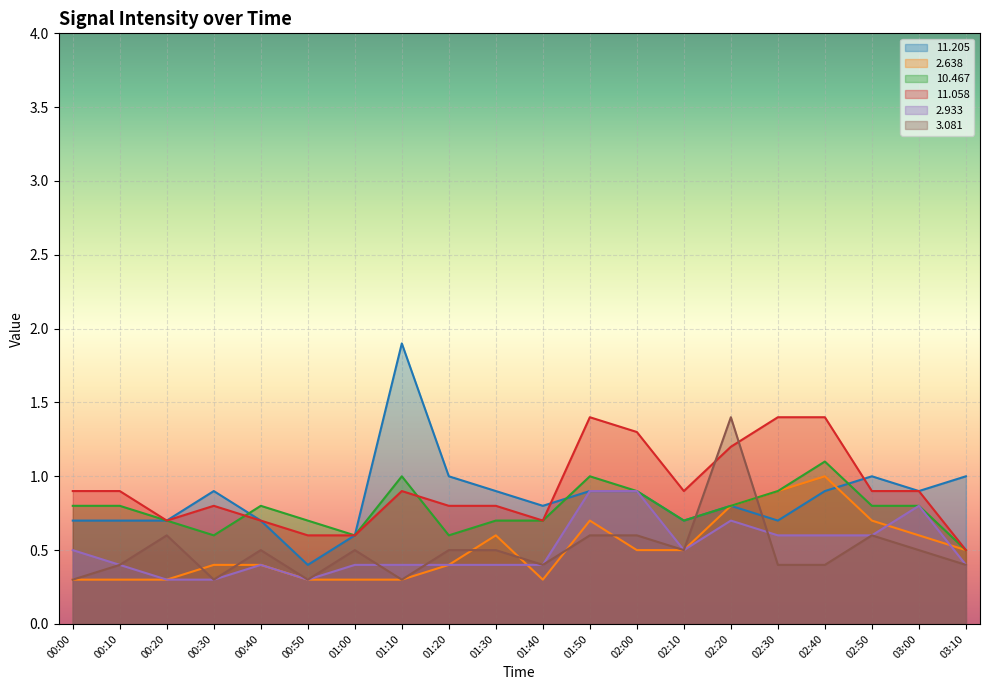

Where is the first local minimum for  11.205?

00:50